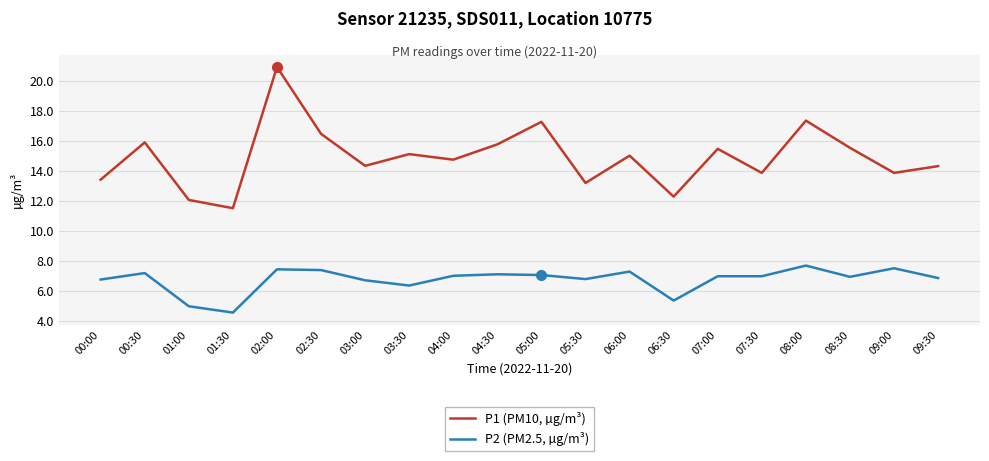

At which label does P2 (PM2.5, µg/m³) reach its minimum?

01:30